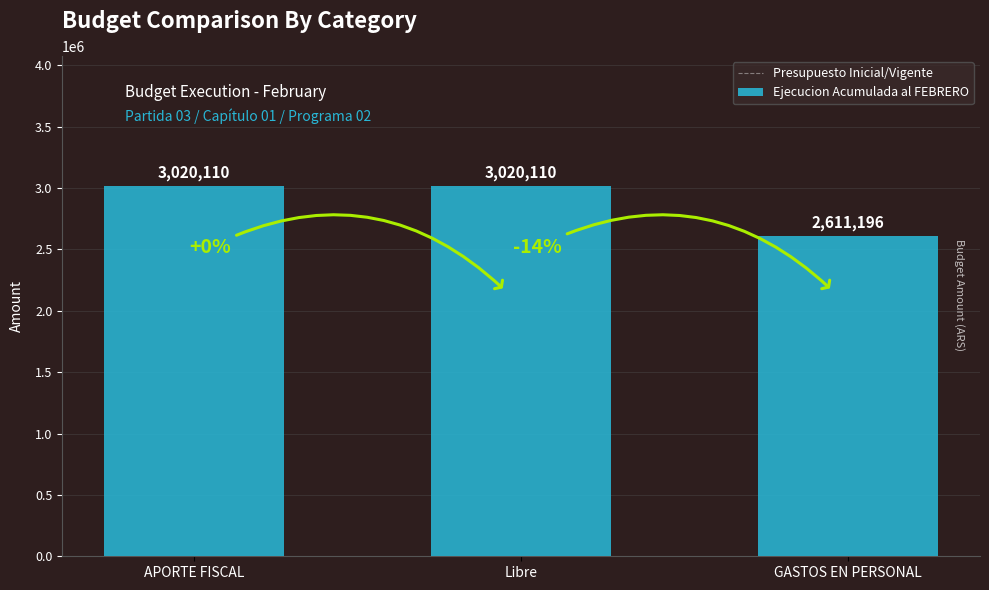

Read the value at APORTE FISCAL, to the nearest 100.

3020100